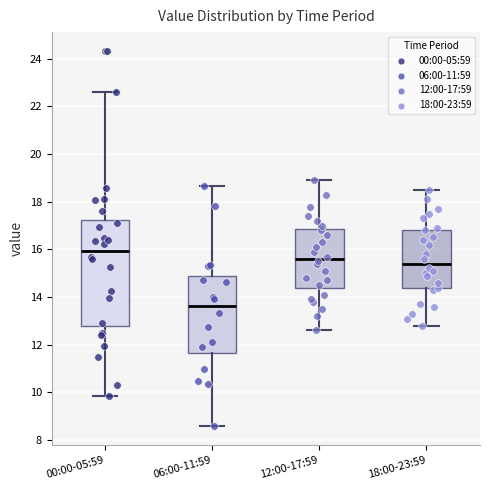

Reading left to right, read every box against the y-axis: the position of its median line, the range the box covers, and the ends of its whiskers. The values are not printed on the chart, so give them approximately, as read against the axis.

00:00-05:59: median 16.0, box 12.8 to 17.2, whiskers 9.8 to 22.6
06:00-11:59: median 13.6, box 11.6 to 14.8, whiskers 8.6 to 18.6
12:00-17:59: median 15.6, box 14.4 to 16.8, whiskers 12.6 to 19.0
18:00-23:59: median 15.4, box 14.4 to 16.8, whiskers 12.8 to 18.6